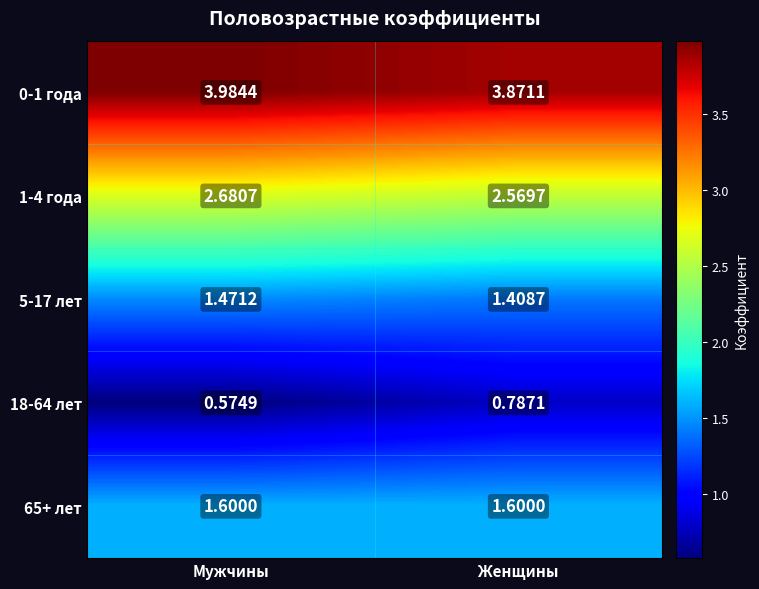

Which category has the lowest value in the 1-4 года series?

Женщины